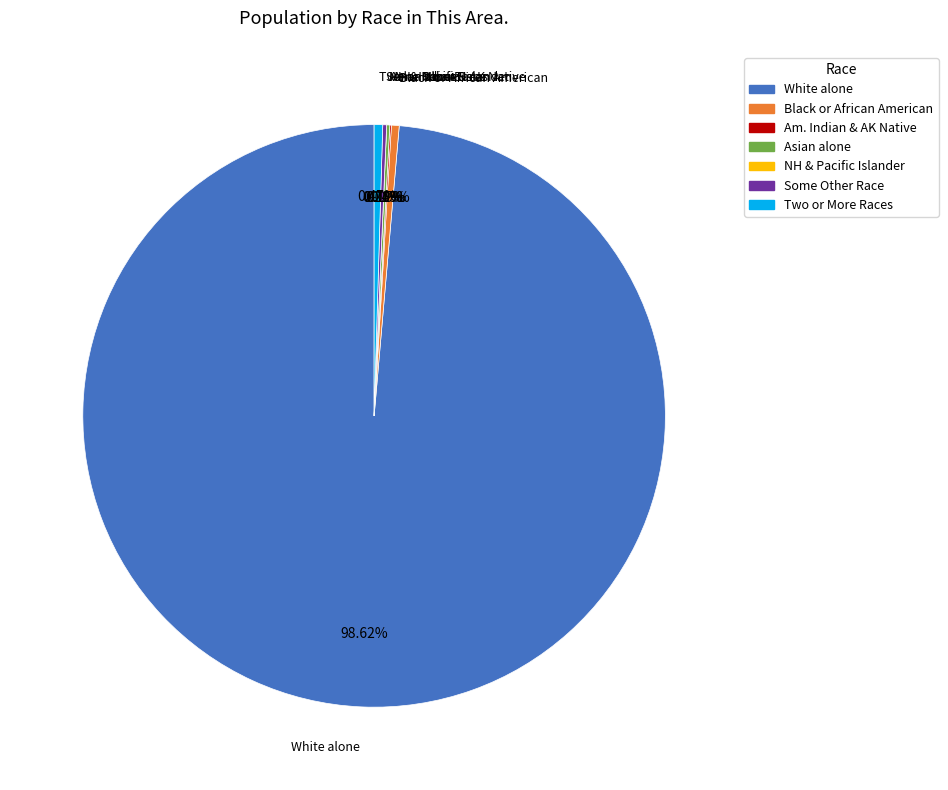

Approximately how many times larger is the value at Black or African American alone compared to Asian alone?

2.5